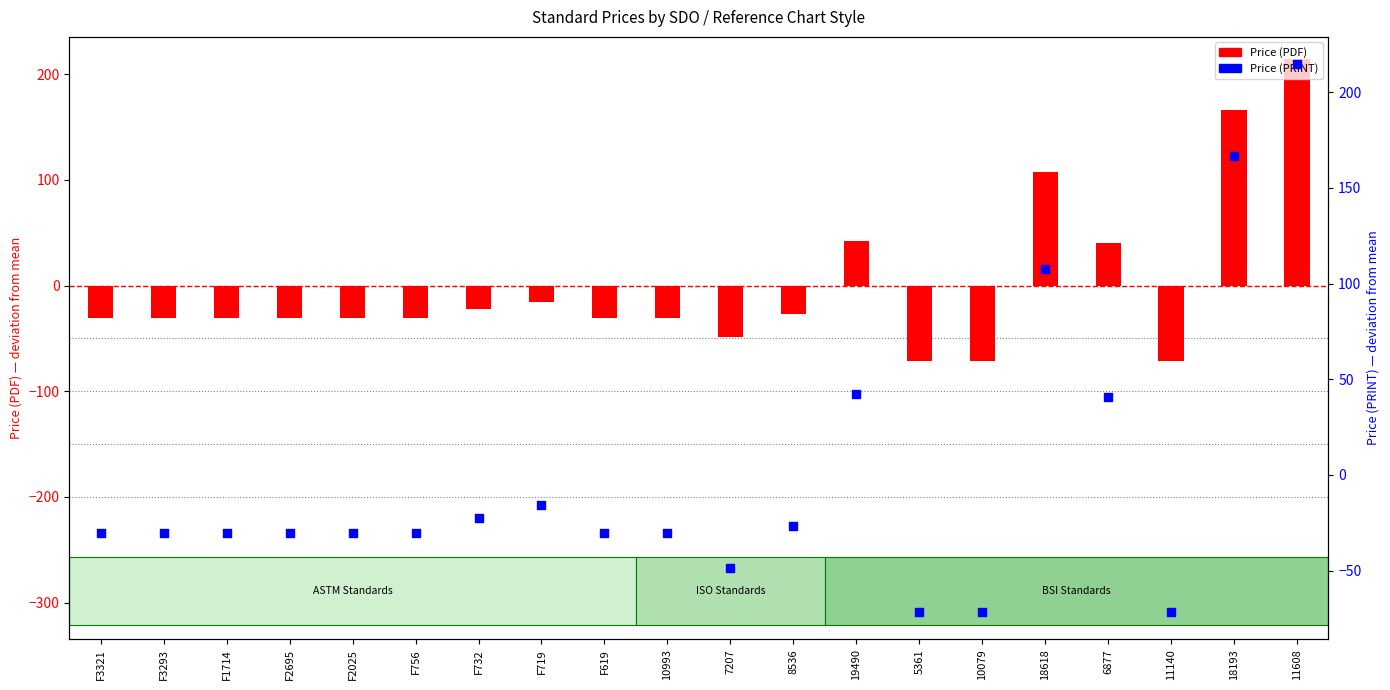

Which has a higher value, F756 or F3293?

F756